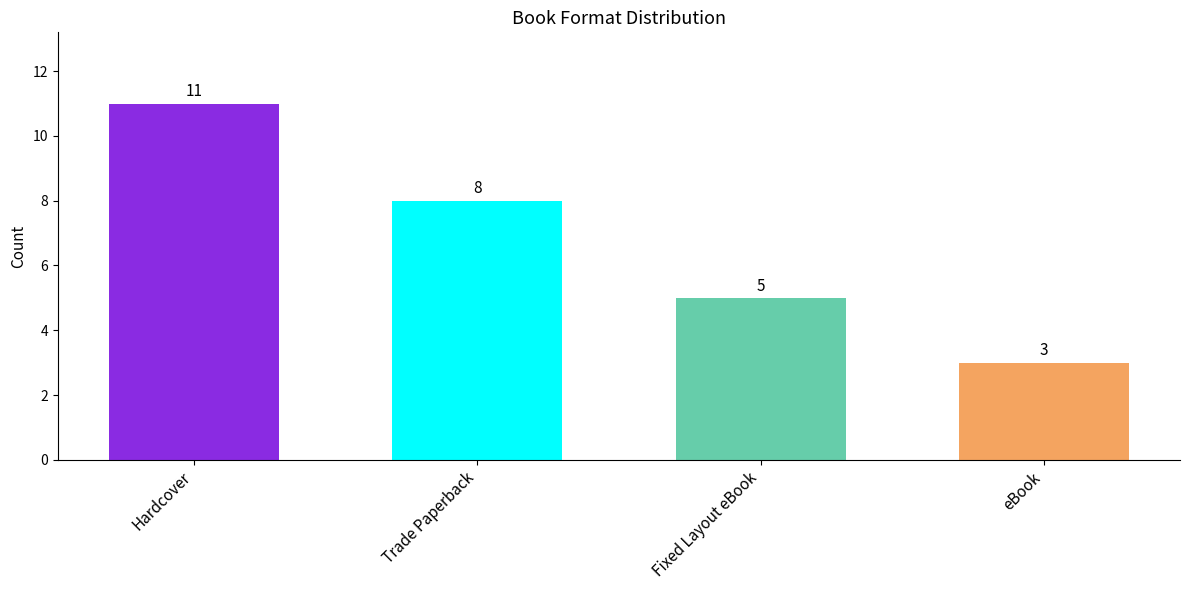

What is the change in value from Hardcover to Trade Paperback?

-3